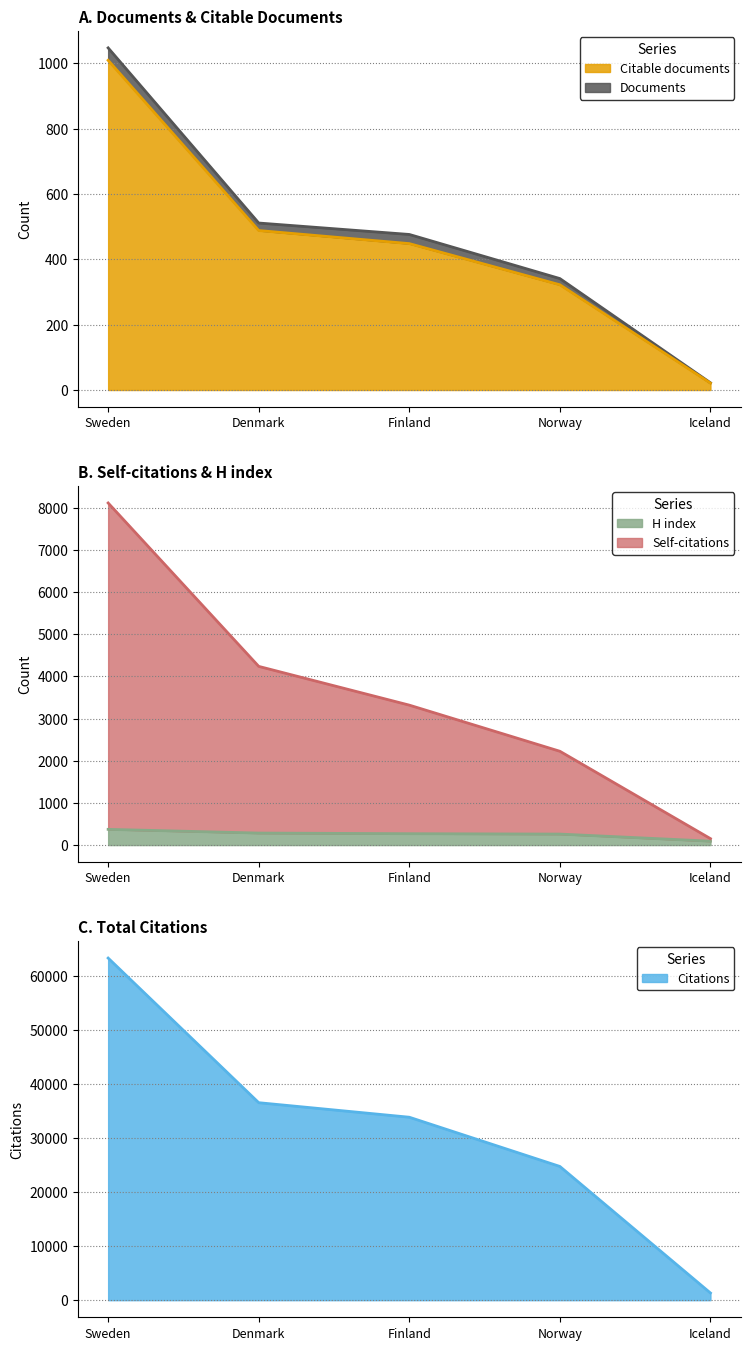

What is the label of the 3rd point from the right?

Finland